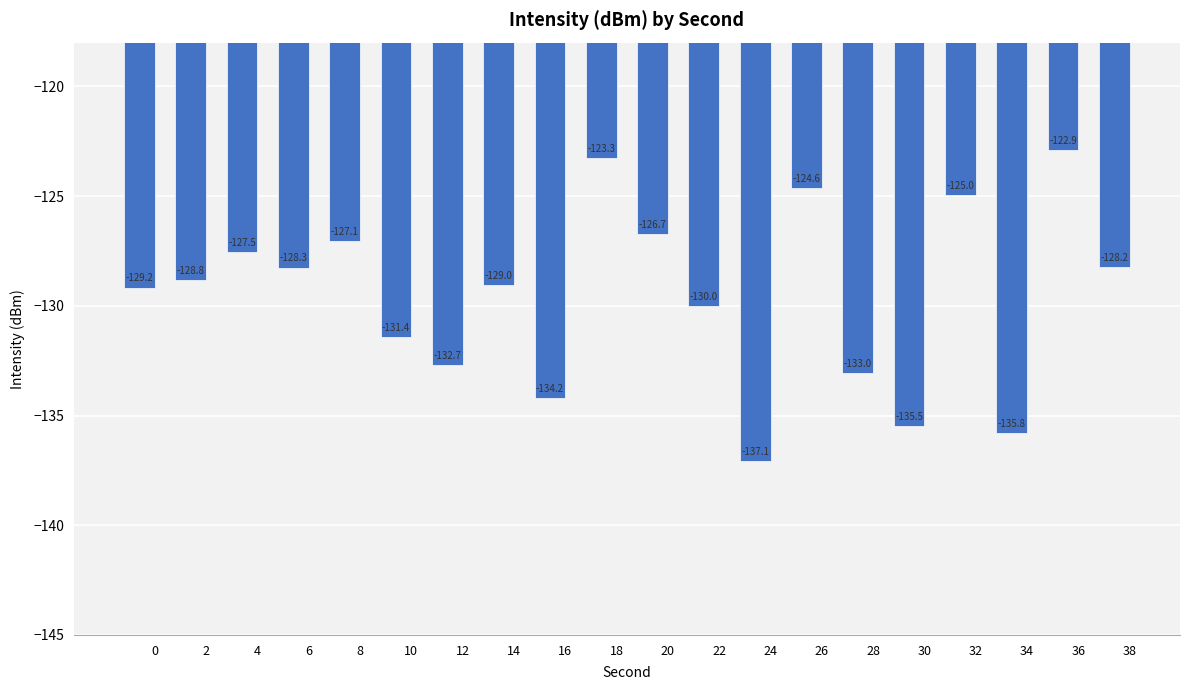

Does the chart contain any negative values?

Yes